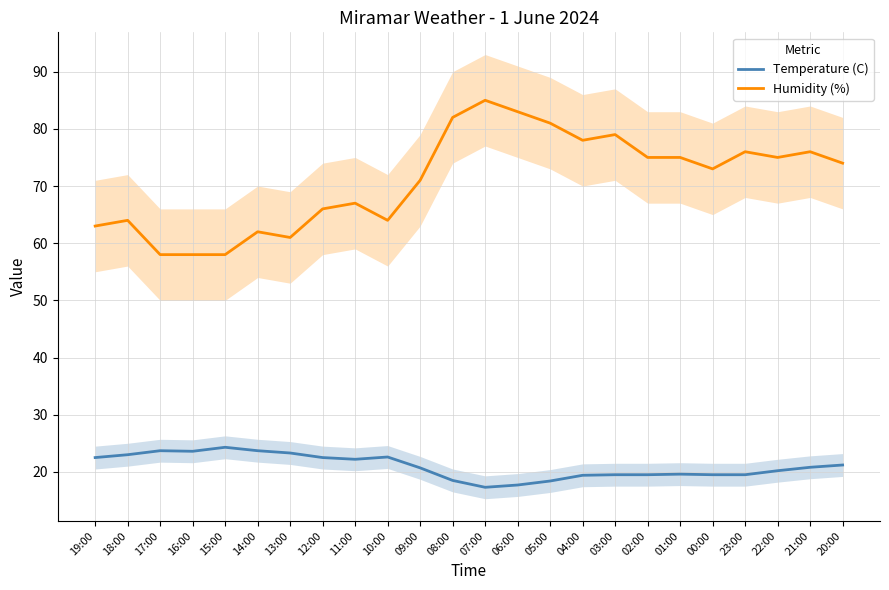

True or false: Temperature (C) and Humidity (%) cross at least once.

False